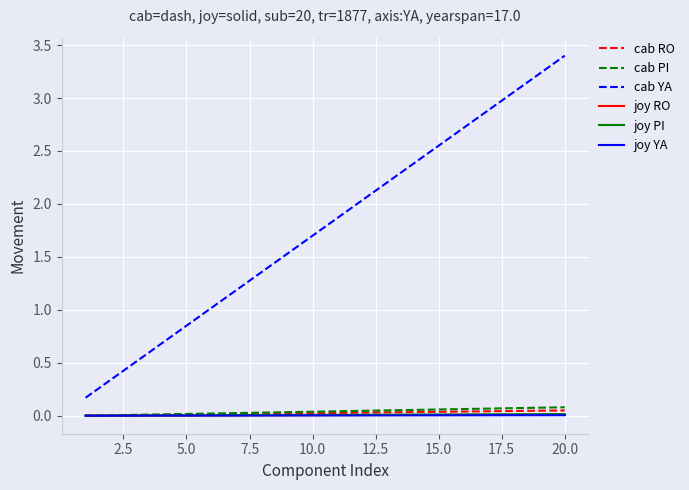

True or false: cab YA and joy RO cross at least once.

False